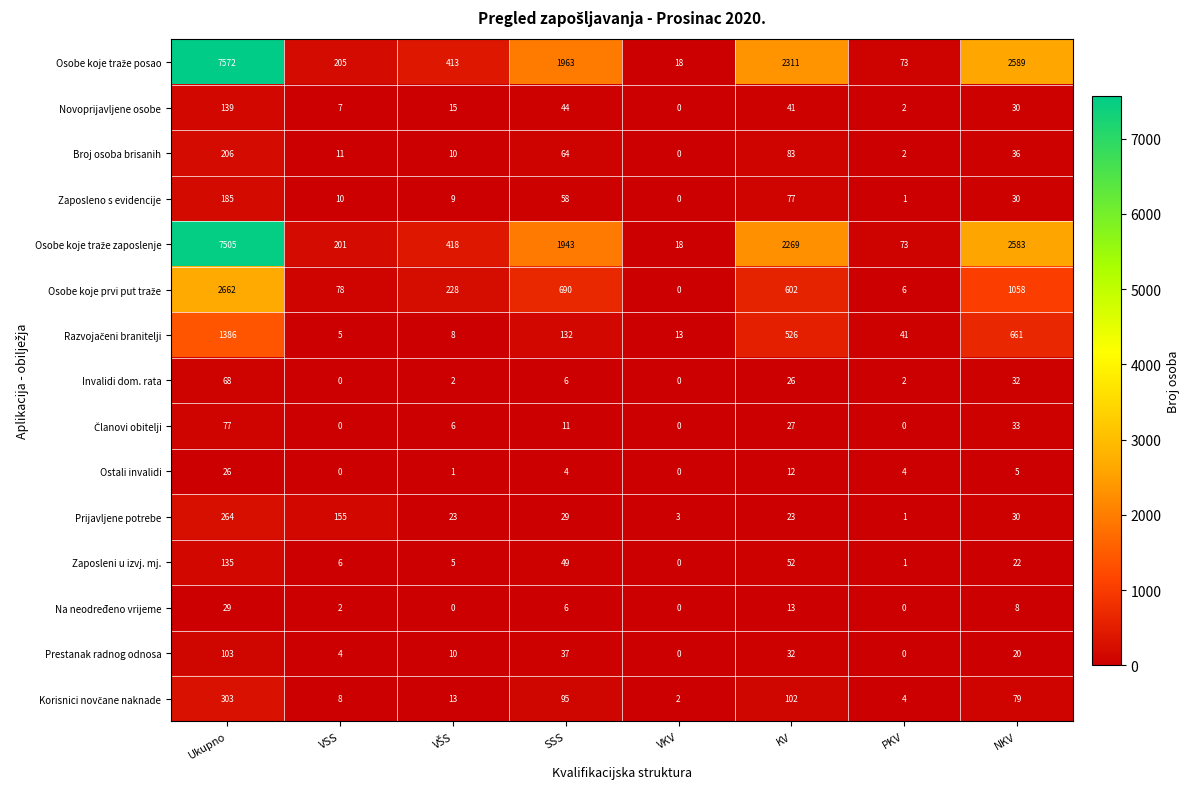

Where is Zaposleni u izvj. mj. nearest to the value 67?

KV